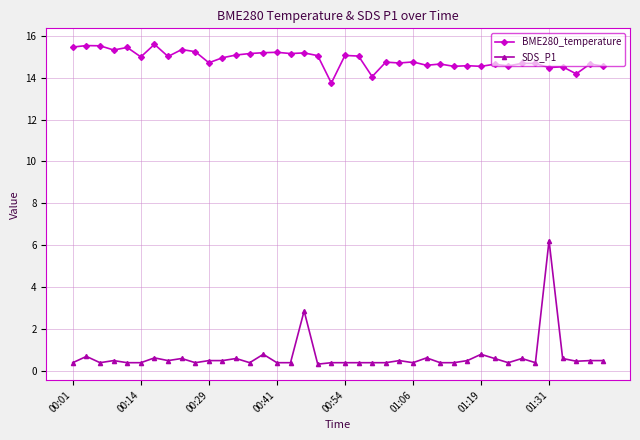

What is the highest value of the BME280_temperature series?

15.6